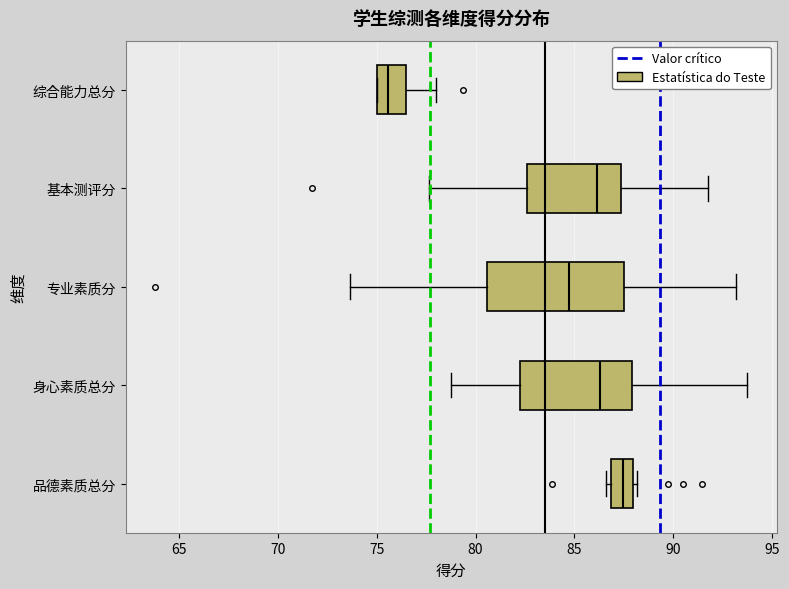

Comparing the boxes themselves (not the whiskers), which one is the widest?

专业素质分